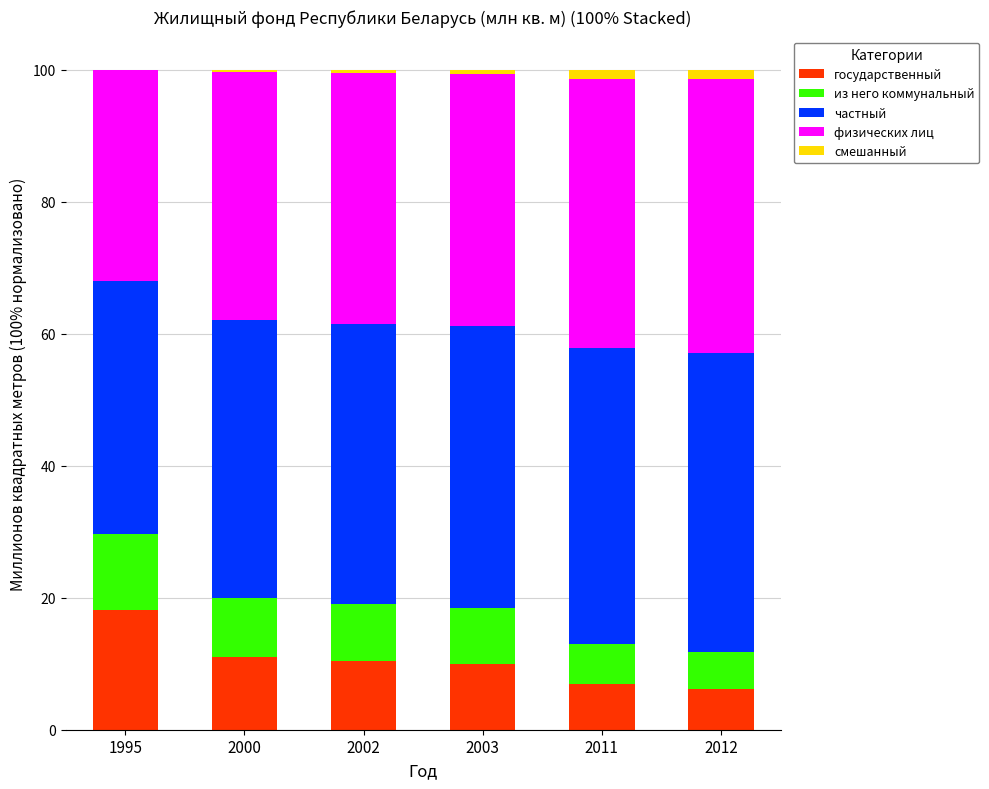

True or false: государственный has a value of 8.7 at 1995.

False